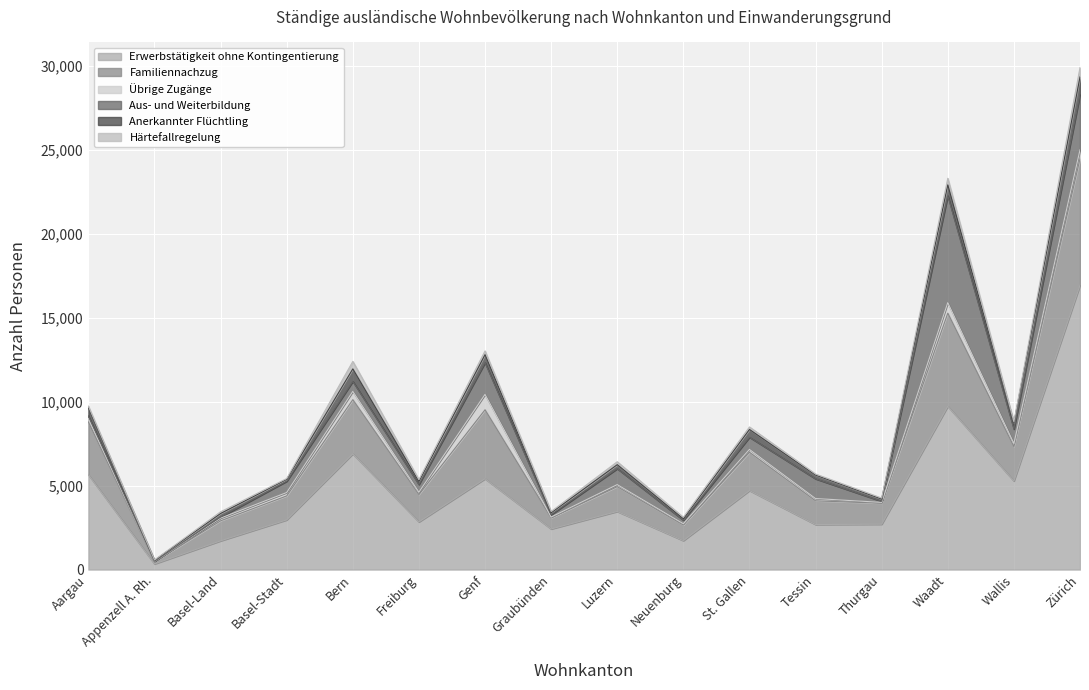

True or false: Familiennachzug and Übrige Zugänge cross at least once.

False